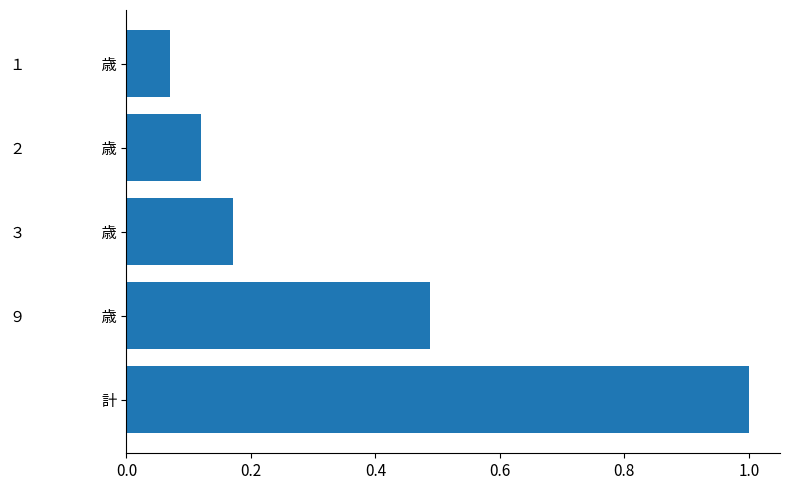

The value at １　　　　　歳 is 0.0. True or false?

False